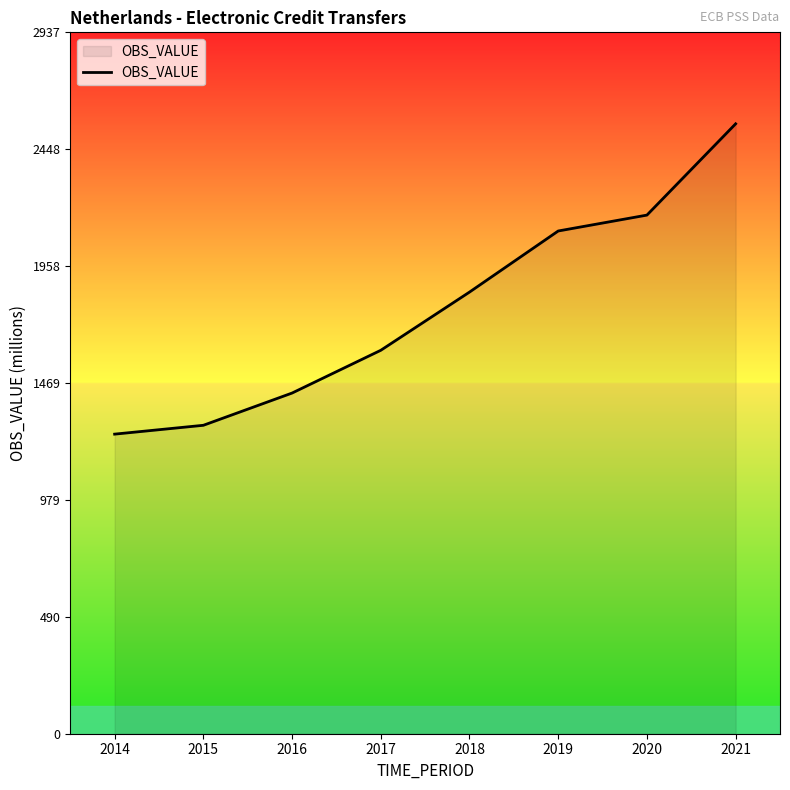

Reading left to right, list all the values displayed in this chart.

1254.6	1291.6	1426.7	1605.8	1849.5	2105.3	2171.9	2554.2